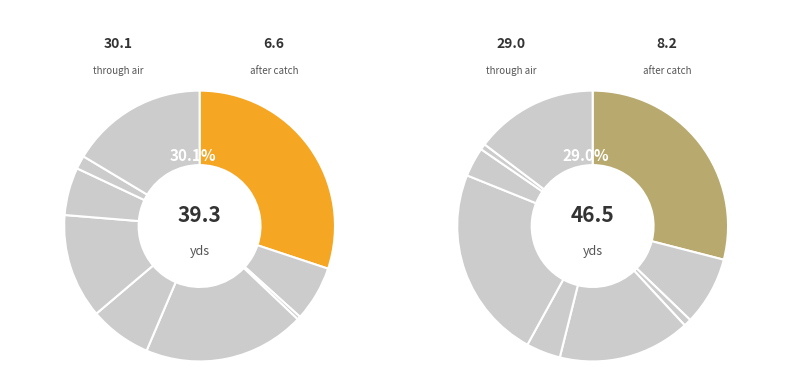

What percentage do 19.3 and 16.4 together represent?

35.7%